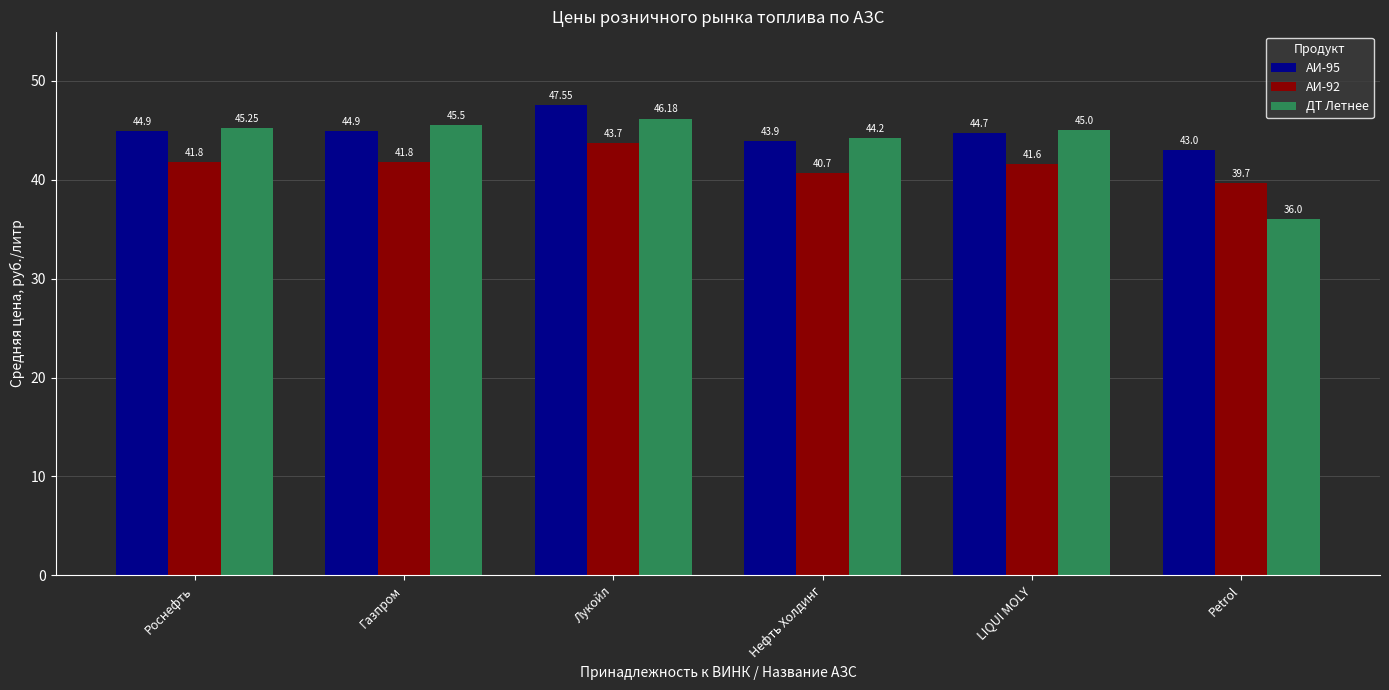

Is it true that АИ-92 equals 61.7 at Лукойл?

False